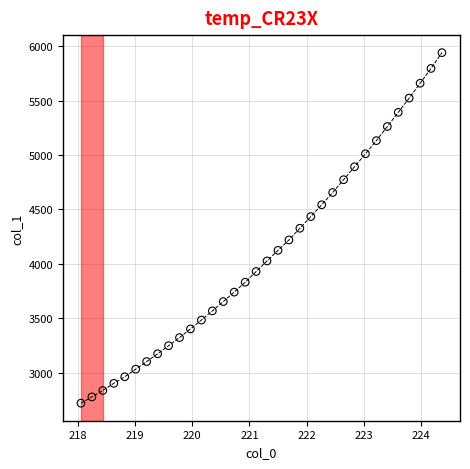

What is the range of X values (max minus min)?

6.3